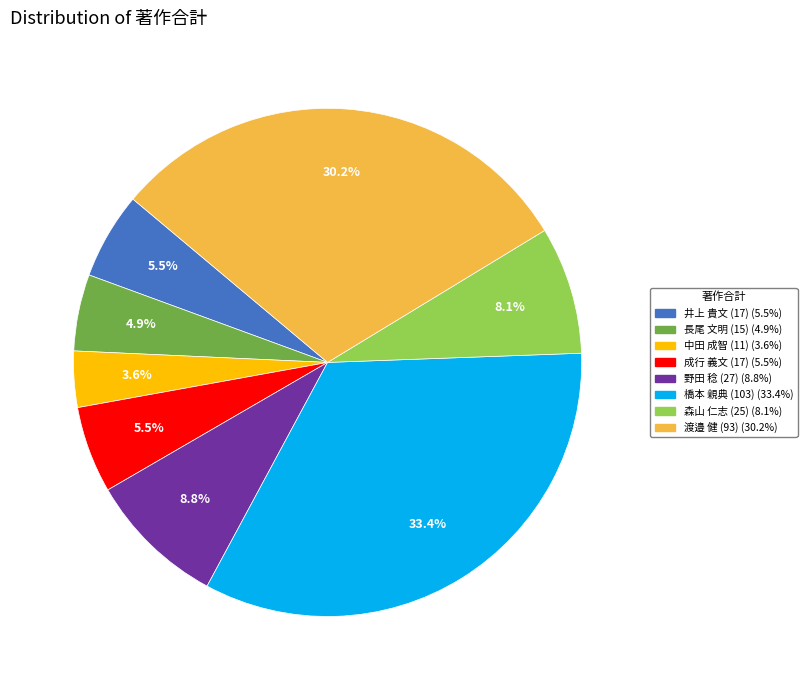

How many segments does this pie chart have?

8